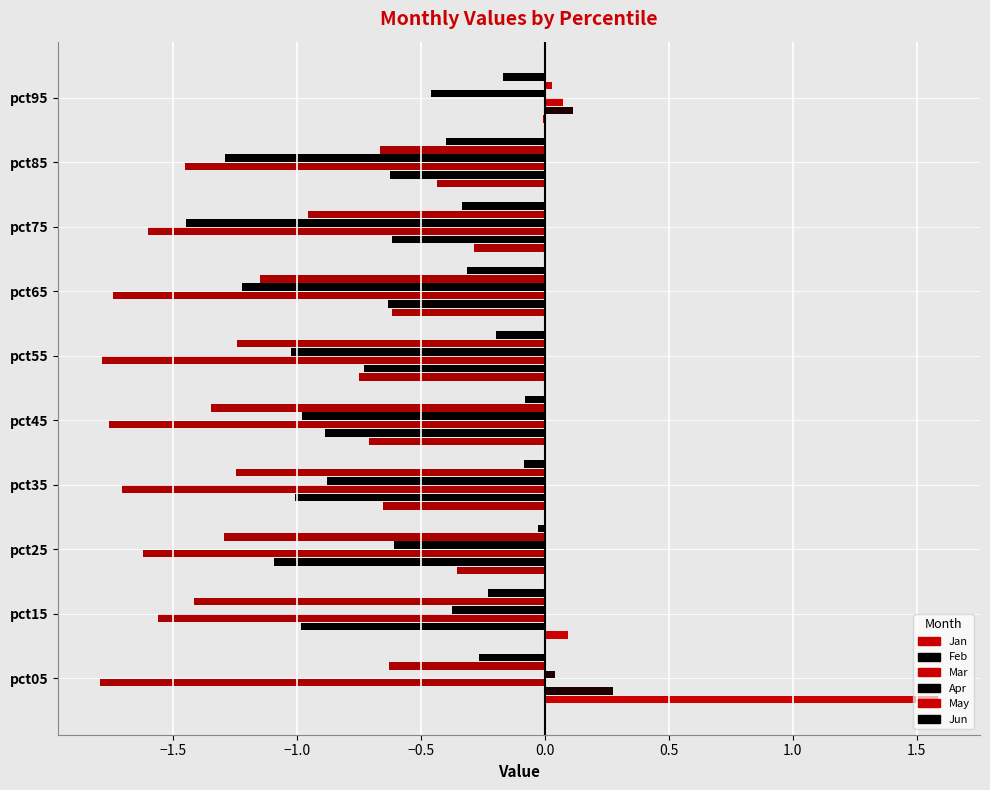

Does the chart contain any negative values?

Yes